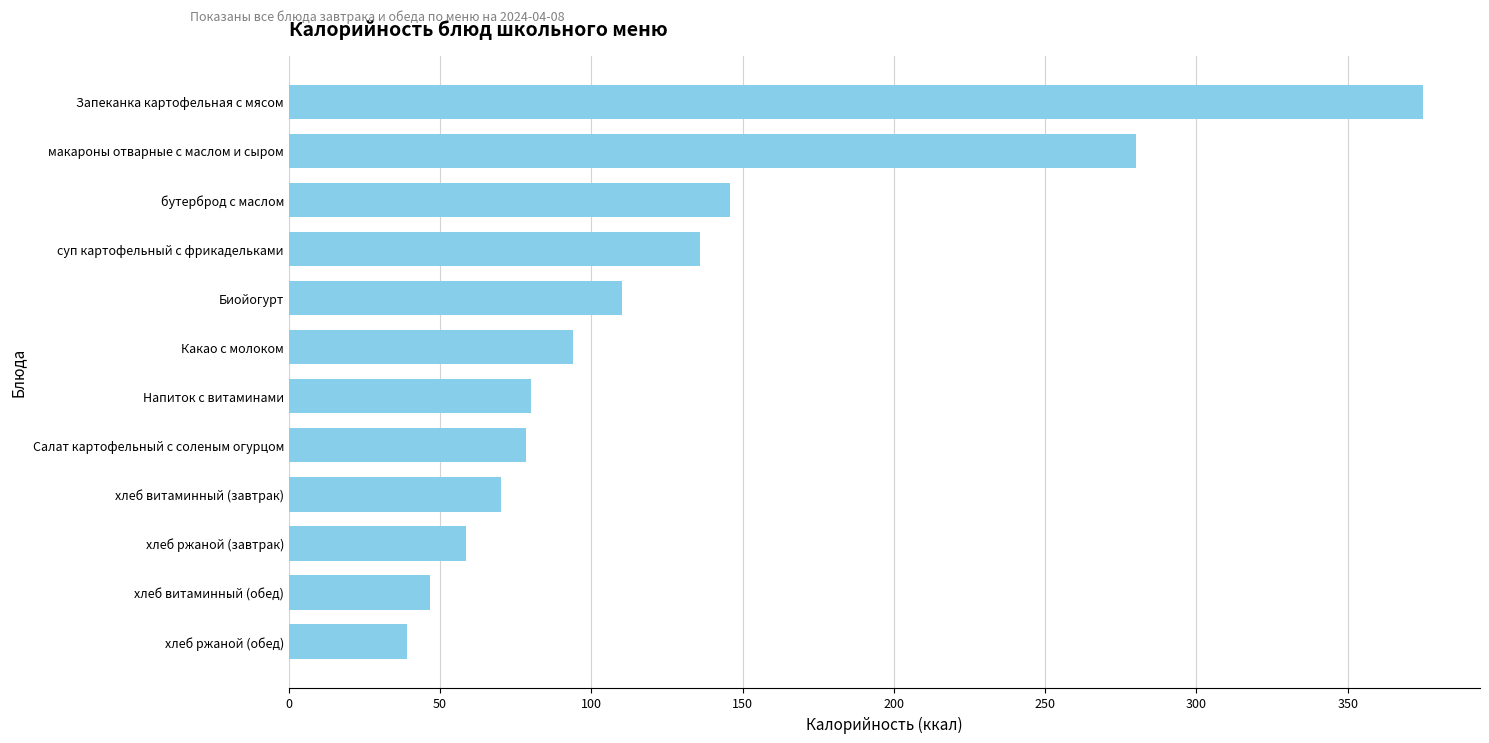

How many bars are there in total?

12